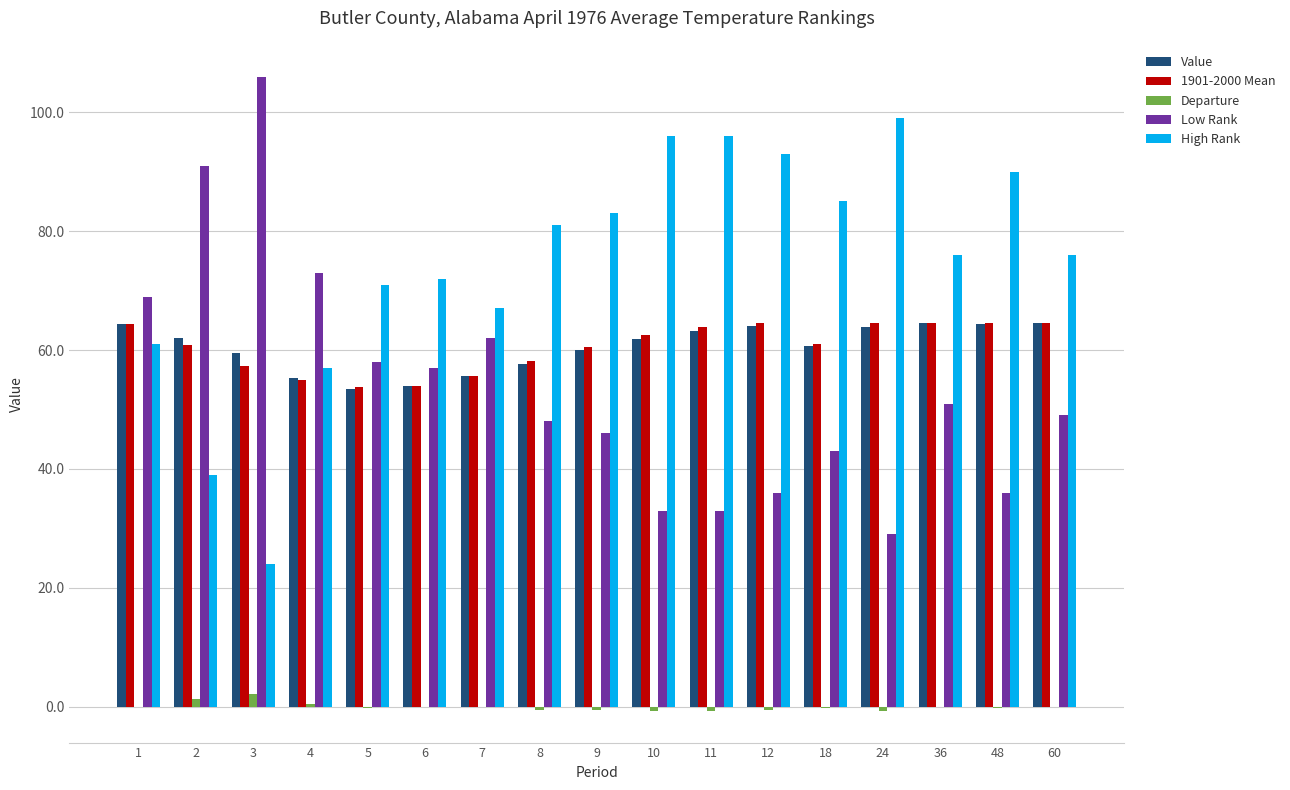

Is it true that Value equals 28.6 at 6?

False